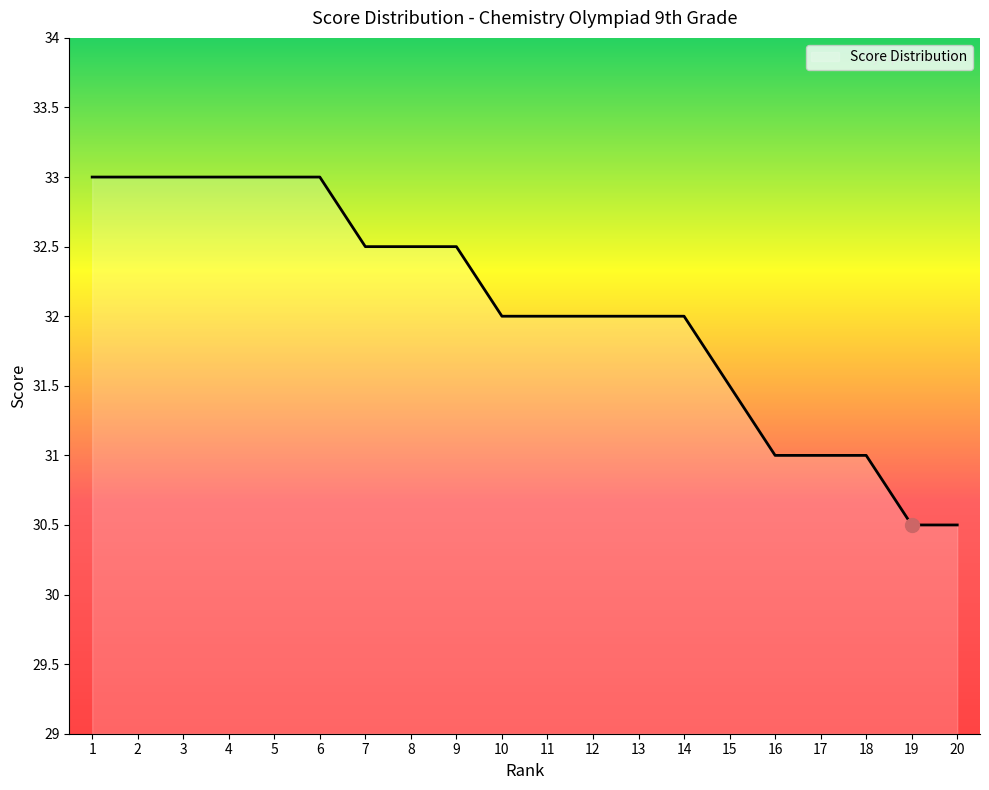

Approximately how many times larger is the value at 19 compared to 3?

0.9